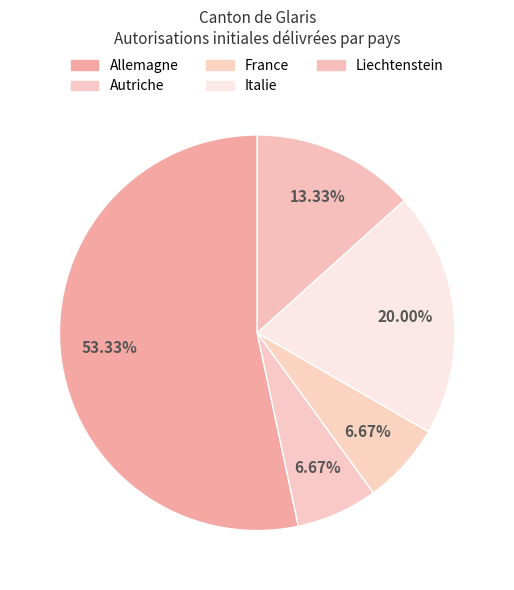

To the nearest percent, what percentage of the pie is Italie?

20%